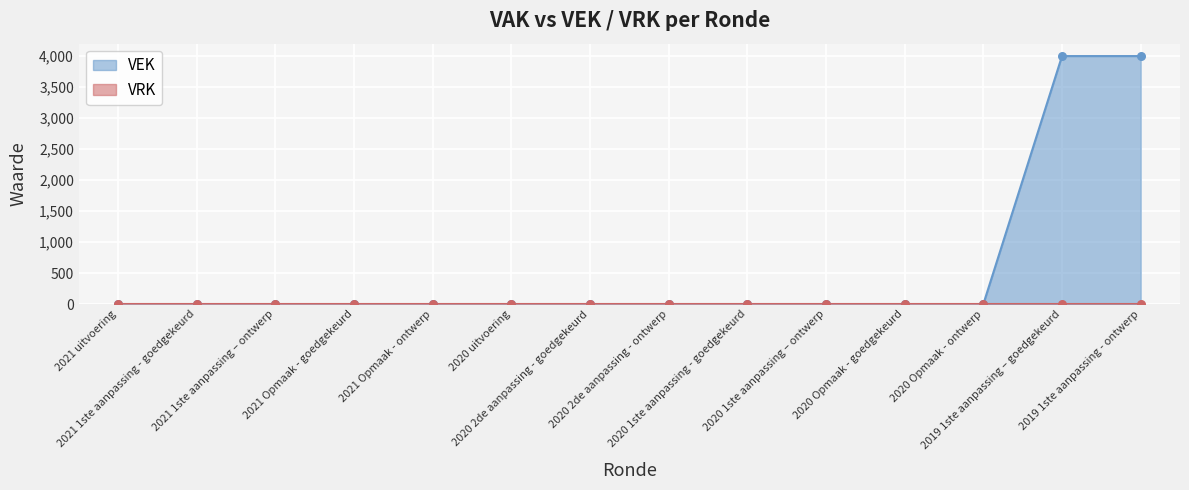

What is the change in value from 2020 uitvoering to 2019 1ste aanpassing - ontwerp?

+4000